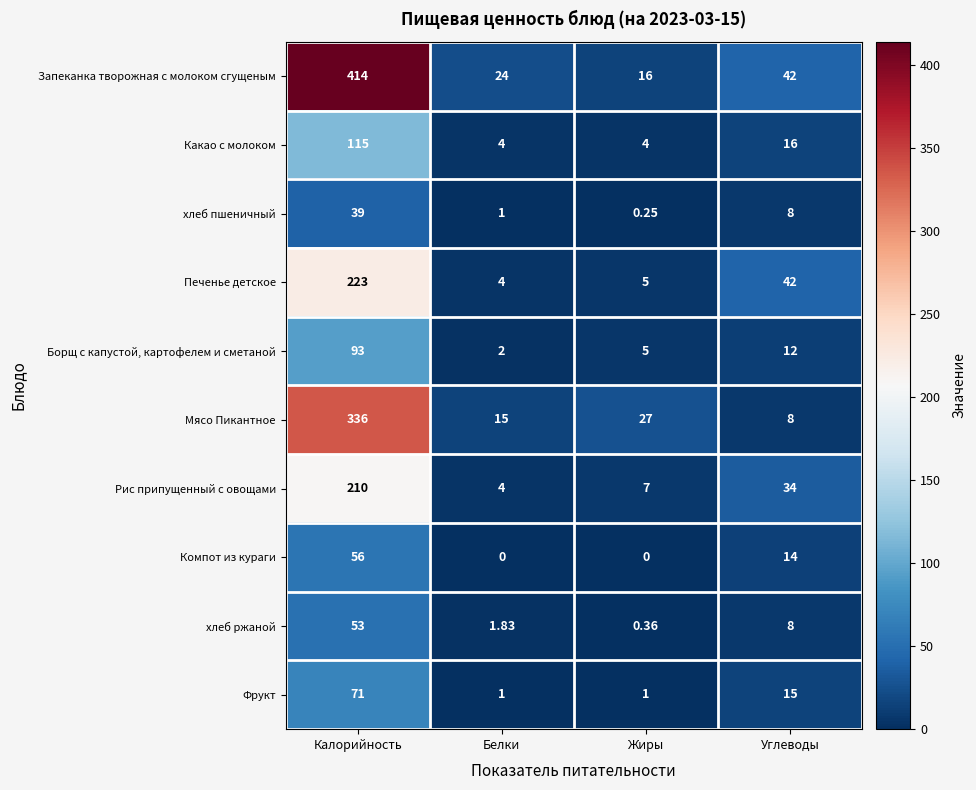

Which series changed the most between Калорийность and Белки?

Запеканка творожная с молоком сгущеным